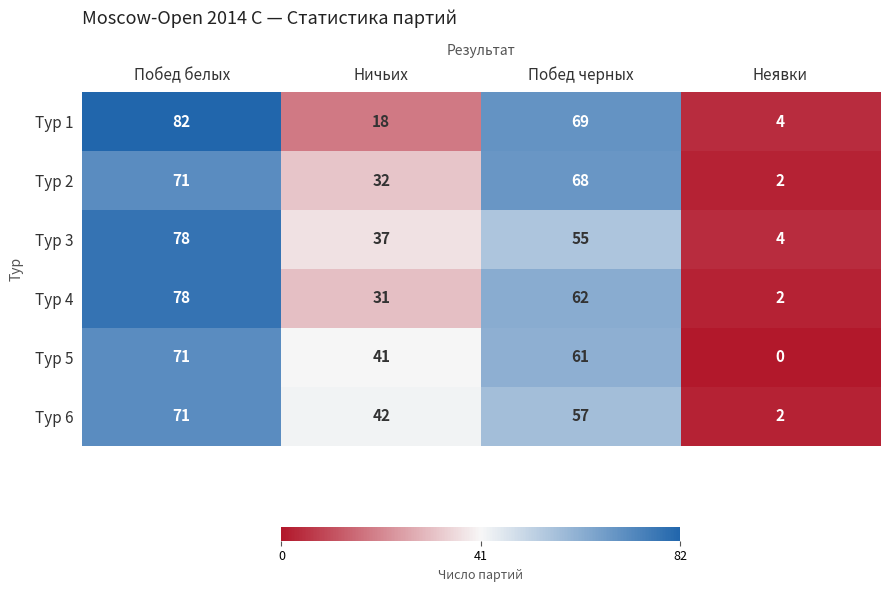

Reading right to left, list all the values displayed in this chart.

Тур 1: Неявки=4	Побед черных=69	Ничьих=18	Побед белых=82
Тур 2: Неявки=2	Побед черных=68	Ничьих=32	Побед белых=71
Тур 3: Неявки=4	Побед черных=55	Ничьих=37	Побед белых=78
Тур 4: Неявки=2	Побед черных=62	Ничьих=31	Побед белых=78
Тур 5: Неявки=0	Побед черных=61	Ничьих=41	Побед белых=71
Тур 6: Неявки=2	Побед черных=57	Ничьих=42	Побед белых=71